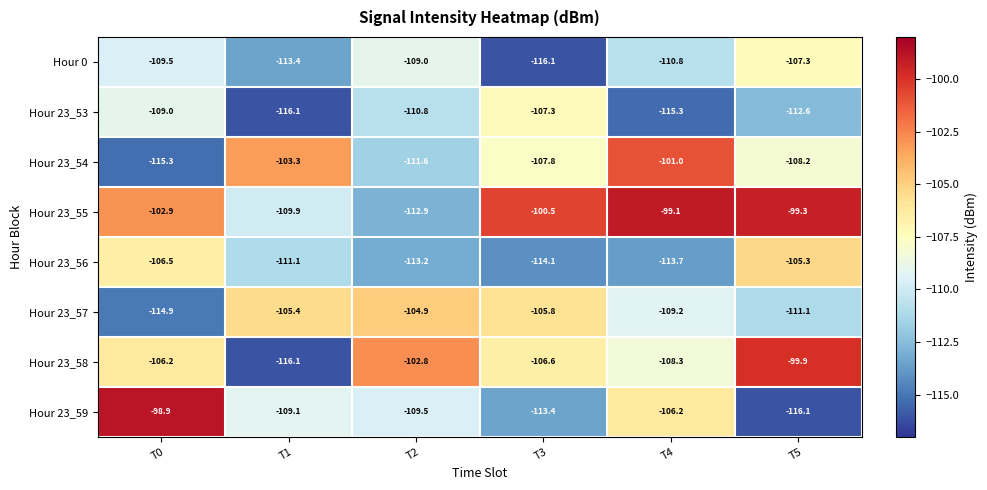

What is the average value of the Hour 23_56 series?

-110.6